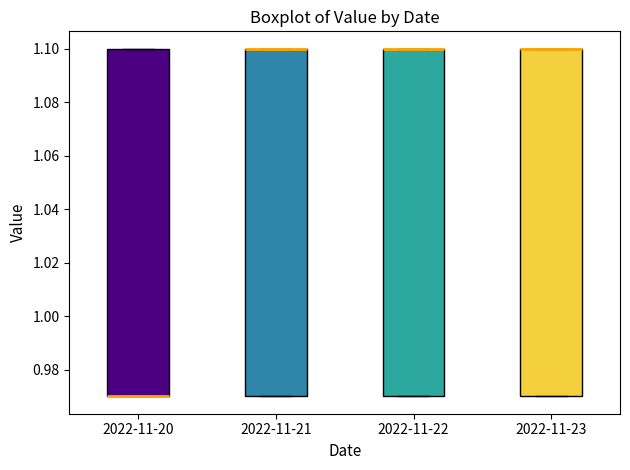

Reading left to right, read every box against the y-axis: the position of its median line, the range the box covers, and the ends of its whiskers. The values are not printed on the chart, so give them approximately, as read against the axis.

2022-11-20: median 0.97 (drawn on the box's lower edge), box 0.97 to 1.10, whiskers 0.97 to 1.10
2022-11-21: median 1.10 (drawn on the box's upper edge), box 0.97 to 1.10, whiskers 0.97 to 1.10
2022-11-22: median 1.10 (drawn on the box's upper edge), box 0.97 to 1.10, whiskers 0.97 to 1.10
2022-11-23: median 1.10 (drawn on the box's upper edge), box 0.97 to 1.10, whiskers 0.97 to 1.10